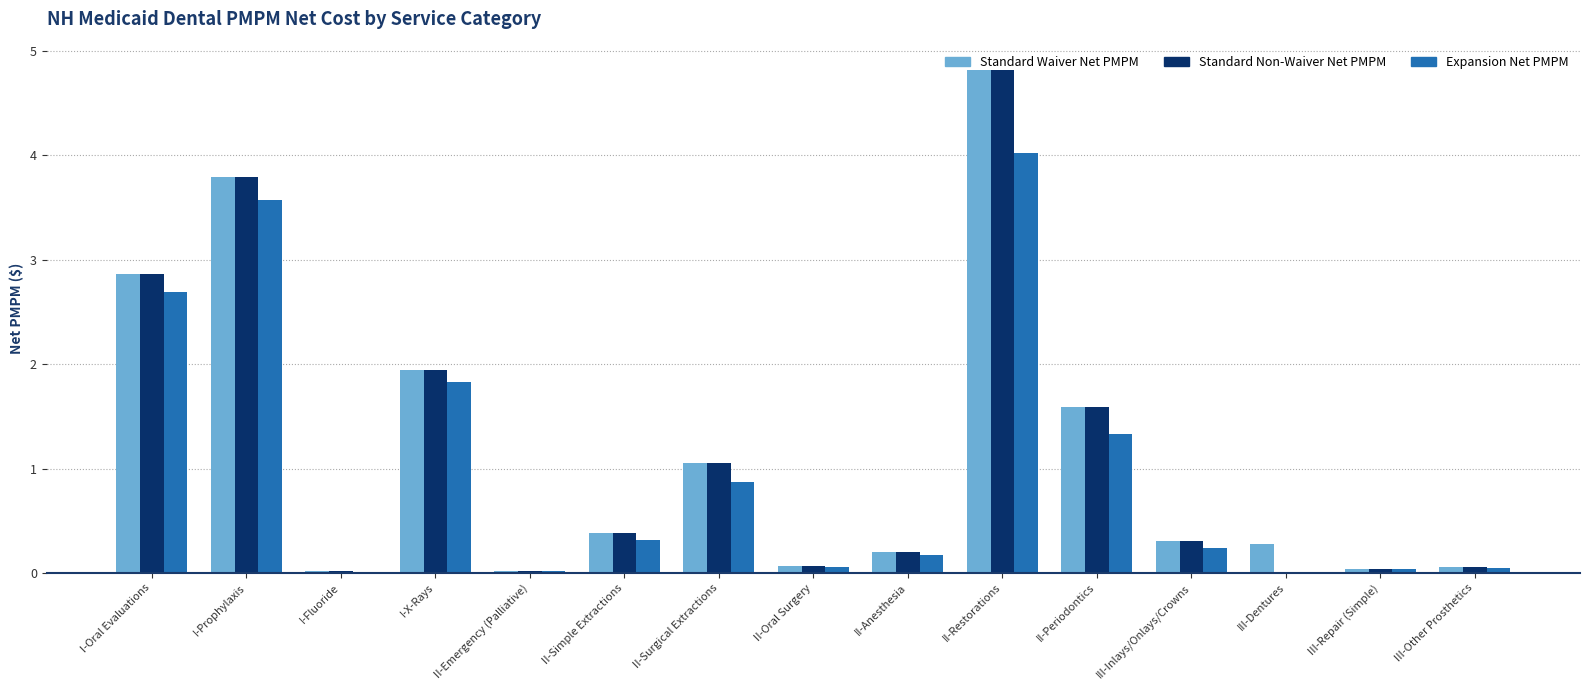

How many distinct data groups are displayed?

3